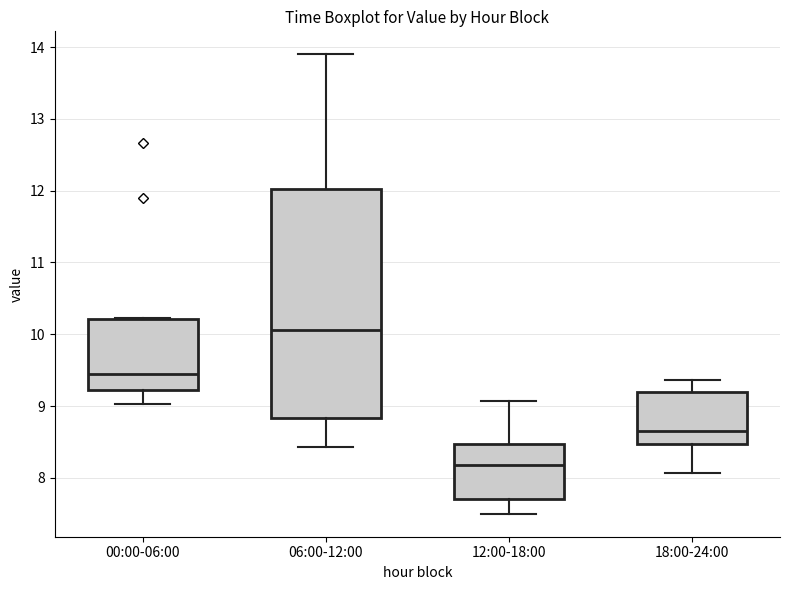

Reading left to right, transcribe this box plot: for each box, give where its median line is, the range the box spans, and where its two whiskers end, as read against the y-axis. The values are not printed on the chart, so give them approximately, as read against the axis.

00:00-06:00: median 9.5, box 9.2 to 10.2, whiskers 9.0 to 10.2
06:00-12:00: median 10.1, box 8.8 to 12.0, whiskers 8.4 to 13.9
12:00-18:00: median 8.2, box 7.7 to 8.5, whiskers 7.5 to 9.1
18:00-24:00: median 8.7, box 8.5 to 9.2, whiskers 8.1 to 9.4